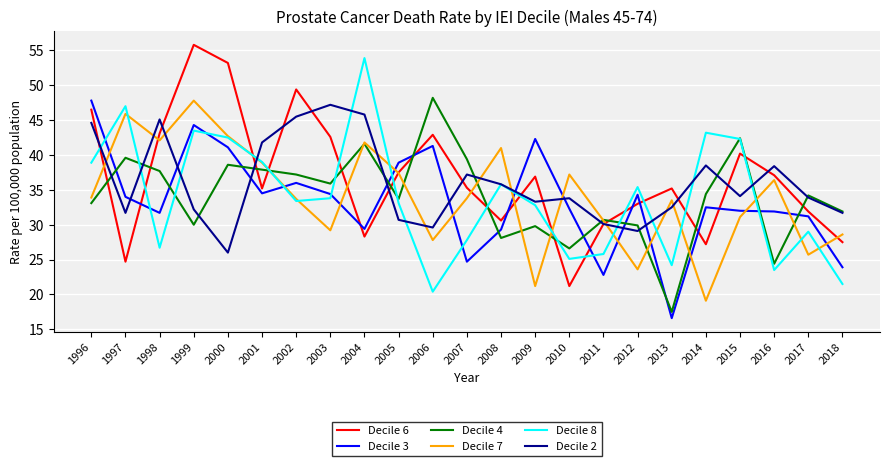

Between 2001 and 2009, which series saw the biggest shift?

Decile 7